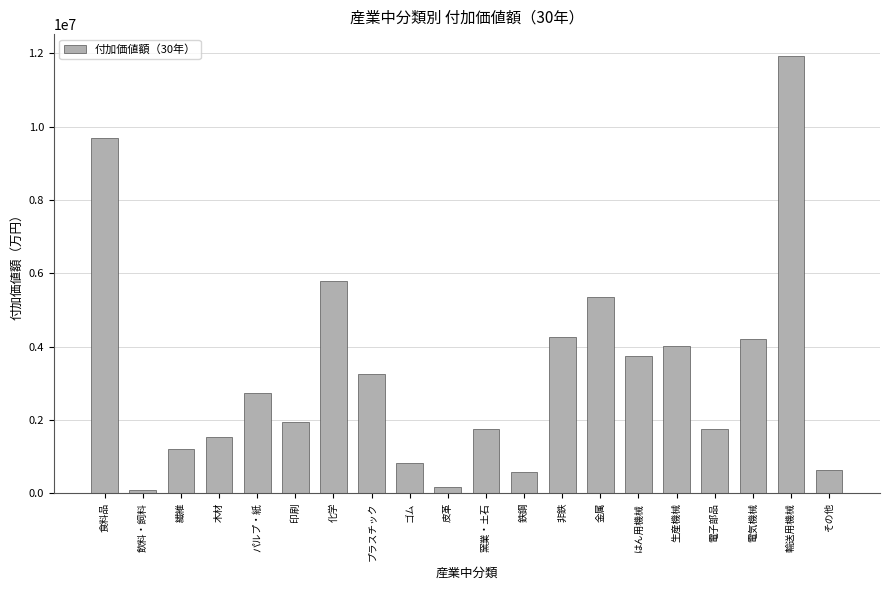

At which category does the chart reach its peak across all series?

輸送用機械